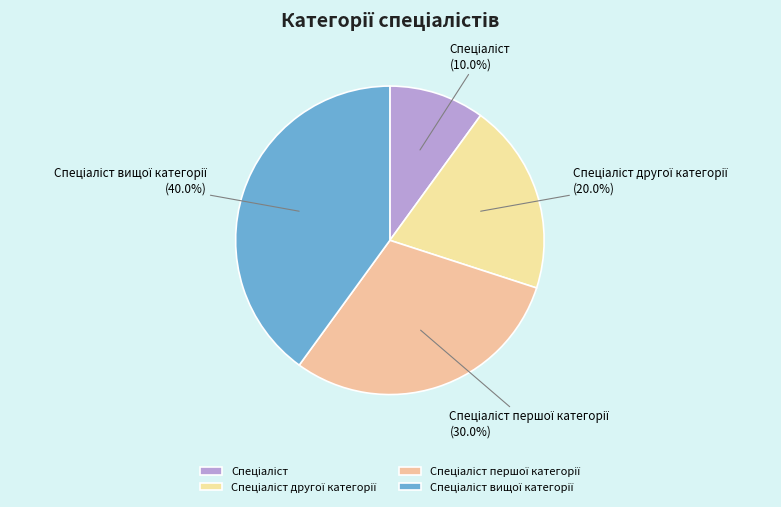

Does any single category account for the majority?

No